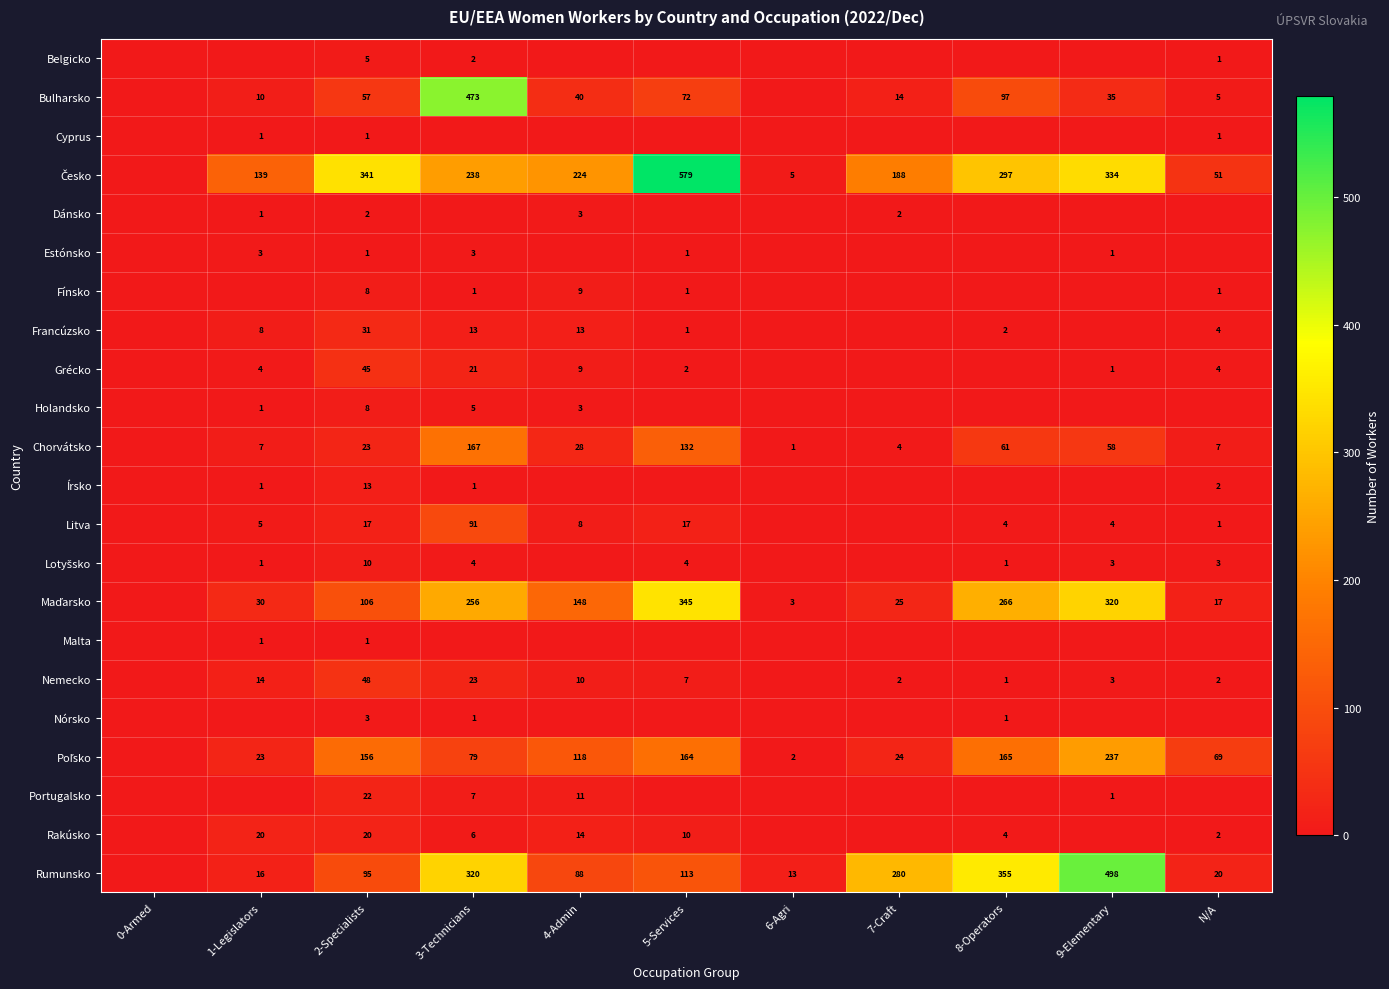

The value of Portugalsko at 3-Technicians is 10. True or false?

False